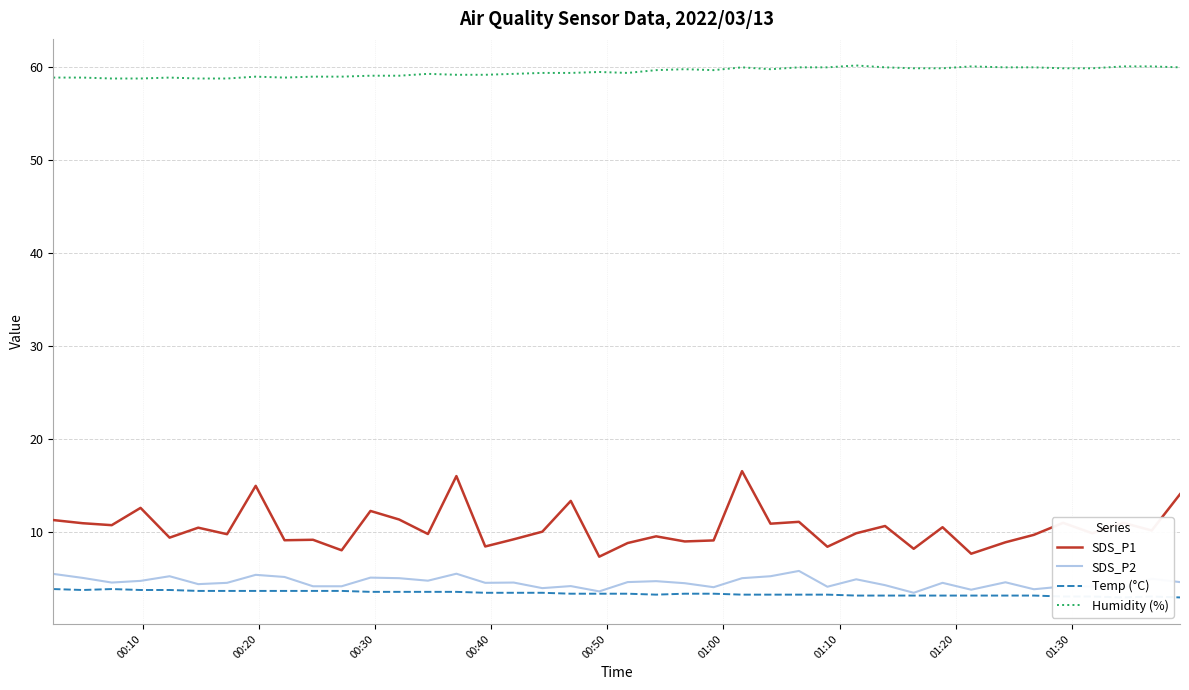

What is the average value of the SDS_P2 series?

4.6